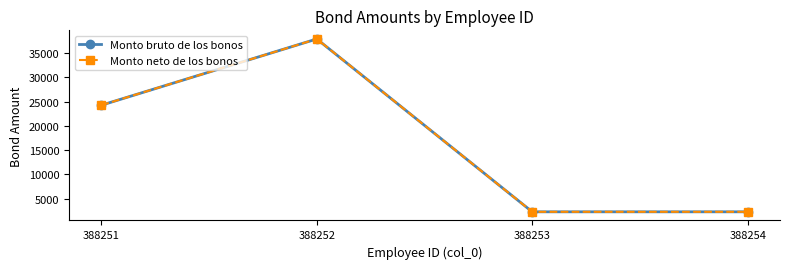

Count the number of data series in this chart.

2